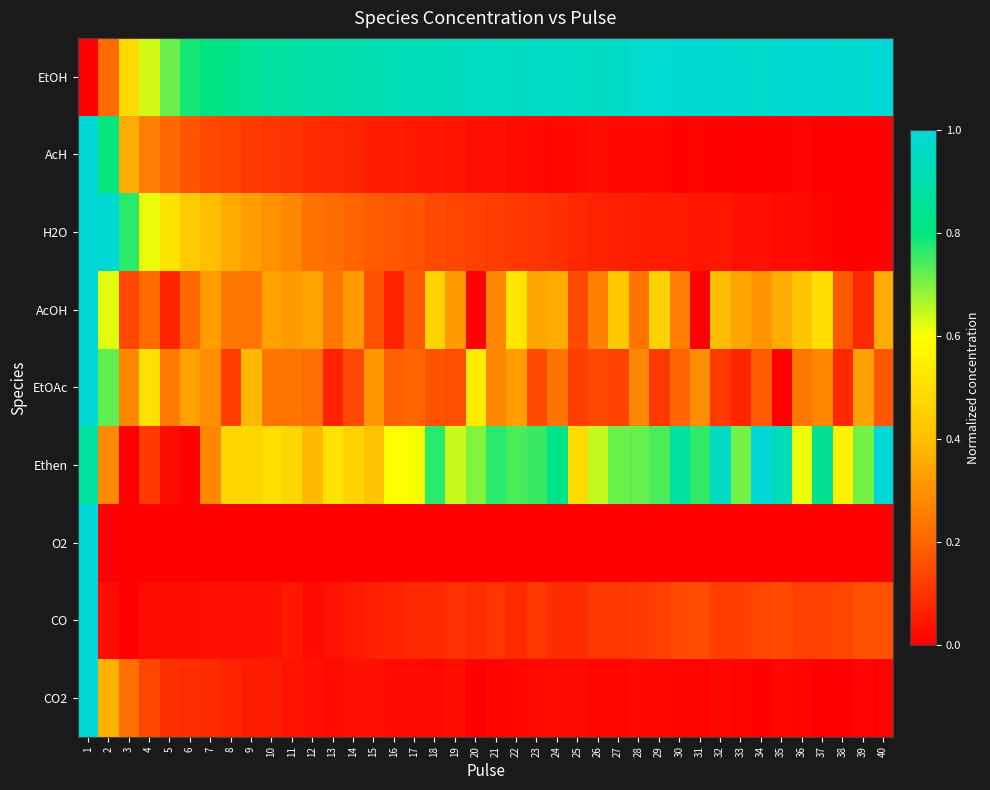

Rank the series by their maximum value, from lowest to highest.

EtOH, AcH, H2O, AcOH, EtOAc, Ethen, O2, CO, CO2